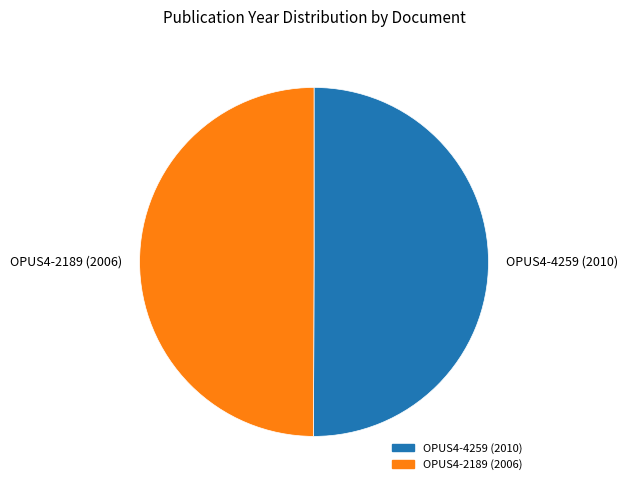

The OPUS4-4259 (2010) slice represents 42% of the pie. True or false?

False